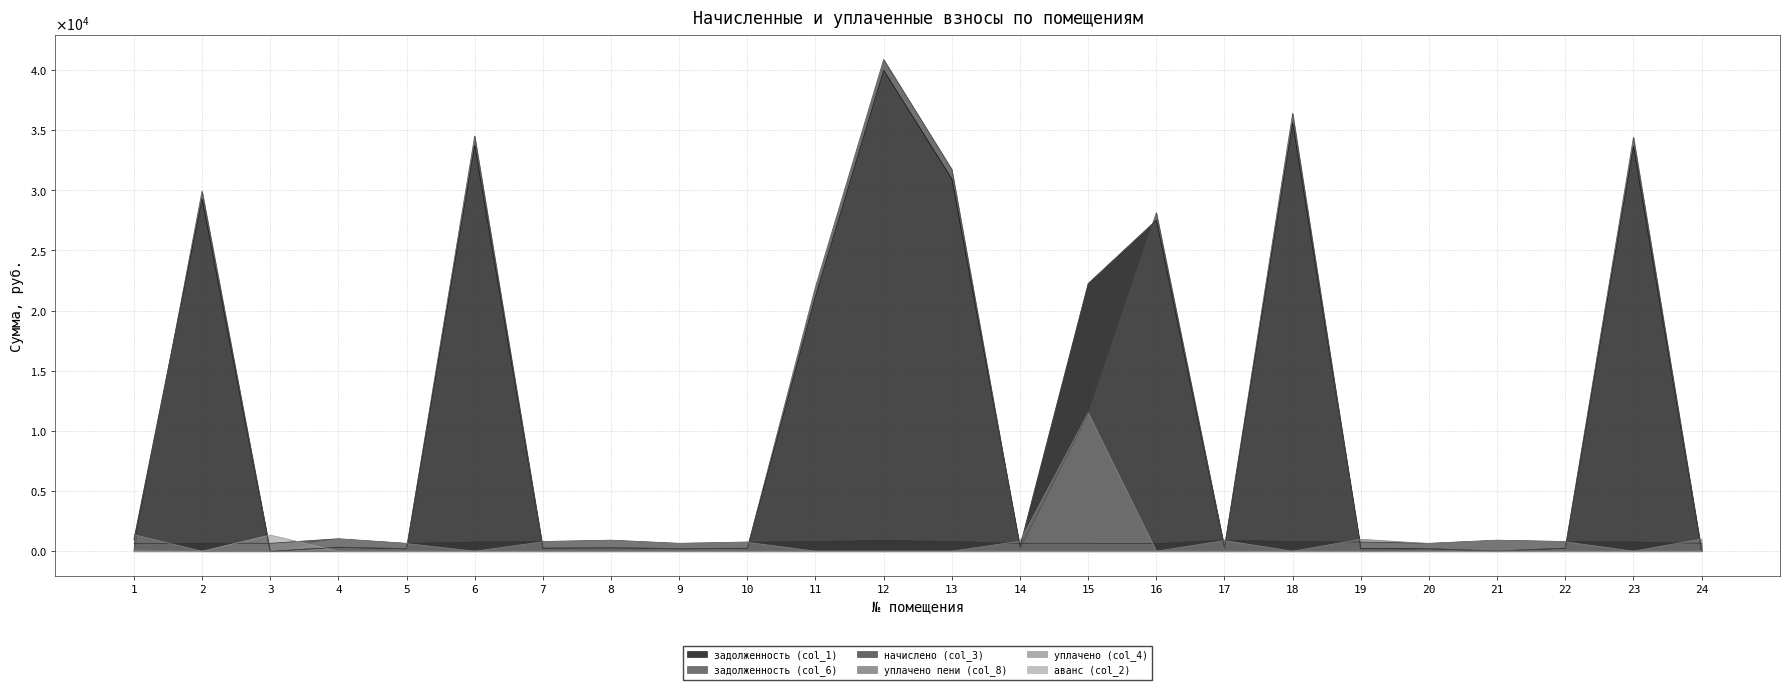

Reading left to right, list all the values displayed in this chart.

задолженность (col_1): 1=945.5	2=29273.3	3=0.0	4=313.7	5=198.5	6=33747.6	7=243.8	8=277.7	9=198.6	10=231.1	11=21190.1	12=39971.9	13=30944.1	14=397.7	15=22250.2	16=27522.7	17=277.7	18=35595.5	19=231.1	20=198.5	21=0.7	22=243.8	23=33650.1	24=0.0
задолженность (col_6): 1=0.0	2=29936.1	3=0.0	4=345.7	5=218.7	6=34511.7	7=268.6	8=306.1	9=219.9	10=254.7	11=21987.2	12=40876.9	13=31745.6	14=219.0	15=11406.4	16=28145.8	17=306.1	18=36401.4	19=0.0	20=218.7	21=27.2	22=268.6	23=34411.9	24=0.0
начислено (col_3): 1=623.2	2=662.8	3=656.2	4=1037.1	5=656.2	6=764.1	7=805.9	8=918.2	9=656.2	10=764.1	11=797.1	12=905.0	13=801.5	14=656.2	15=656.2	16=623.2	17=918.2	18=805.9	19=764.1	20=656.2	21=918.2	22=805.9	23=761.9	24=656.2
уплачено пени (col_8): 1=201.9	2=0.0	3=0.0	4=0.1	5=0.0	6=0.0	7=0.0	8=0.0	9=0.8	10=0.0	11=0.0	12=0.0	13=0.0	14=1.4	15=0.0	16=0.0	17=0.0	18=0.0	19=0.0	20=0.0	21=0.0	22=0.0	23=0.0	24=0.0
уплачено (col_4): 1=1377.1	2=0.0	3=0.0	4=1005.1	5=635.9	6=0.0	7=781.0	8=889.9	9=636.0	10=740.5	11=0.0	12=0.0	13=0.0	14=834.4	15=11500.0	16=0.0	17=889.9	18=0.0	19=995.2	20=635.9	21=891.7	22=781.0	23=0.0	24=1019.0
аванс (col_2): 1=0.0	2=0.0	3=1345.6	4=0.0	5=0.0	6=0.0	7=0.0	8=0.0	9=0.0	10=0.0	11=0.0	12=0.0	13=0.0	14=0.0	15=0.0	16=0.0	17=0.0	18=0.0	19=0.0	20=0.0	21=0.0	22=0.0	23=0.0	24=3.1